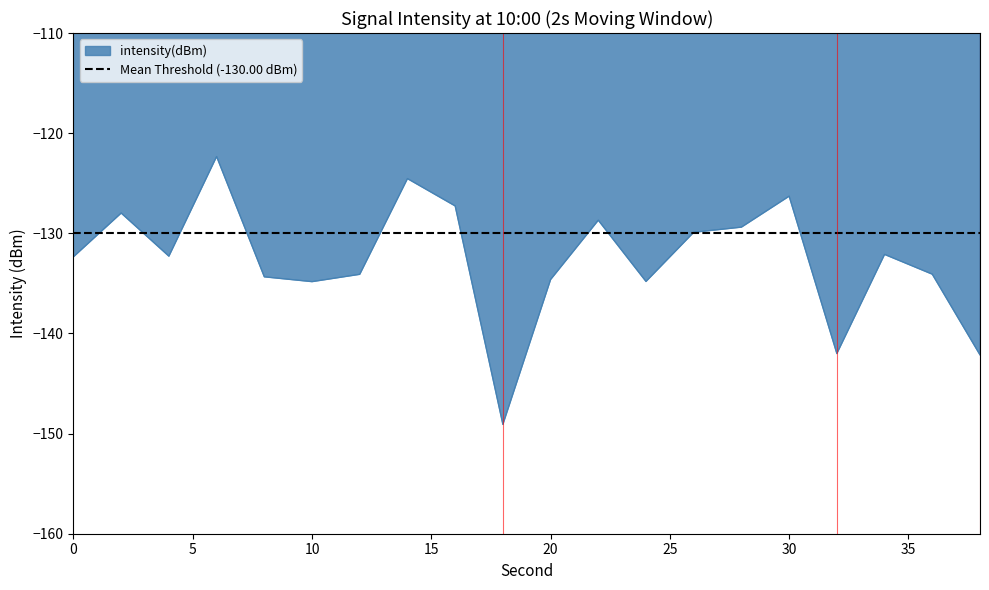

What is the lowest value of the intensity(dBm) series?

-149.1